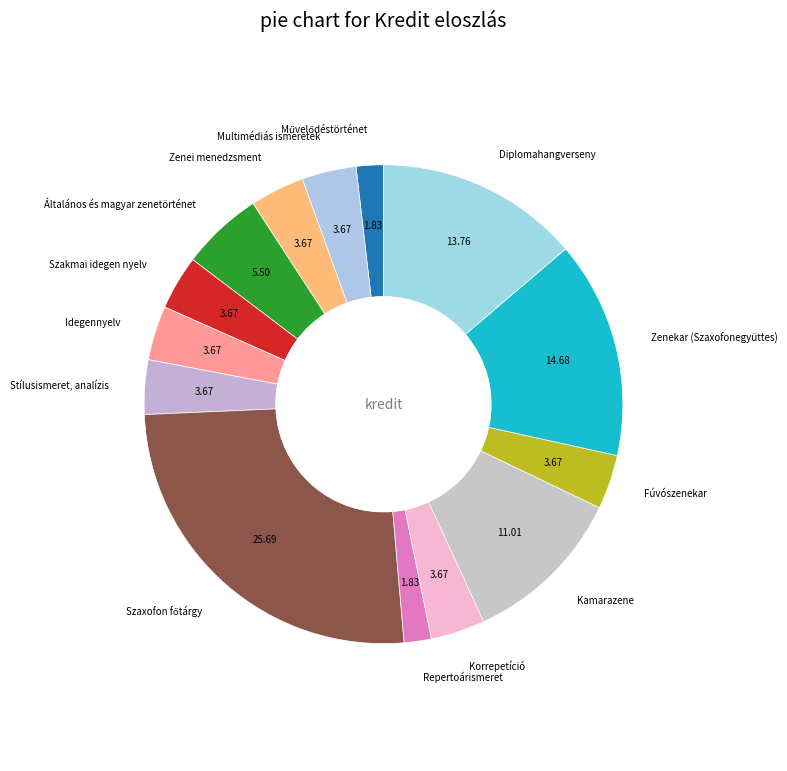

Is the sum of Fúvószenekar and Szakmai idegen nyelv greater than half?

No